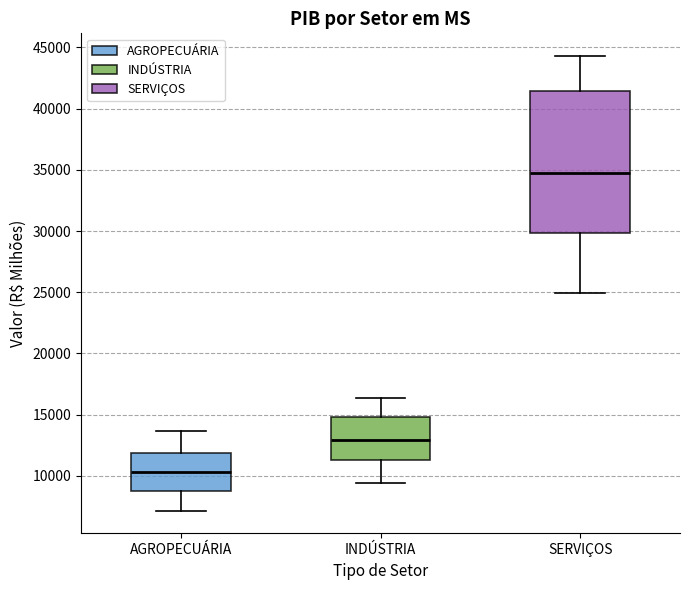

Where is the upper edge of the box for AGROPECUÁRIA on the y-axis? The values are not printed on the chart, so give them approximately, as read against the axis.

12000